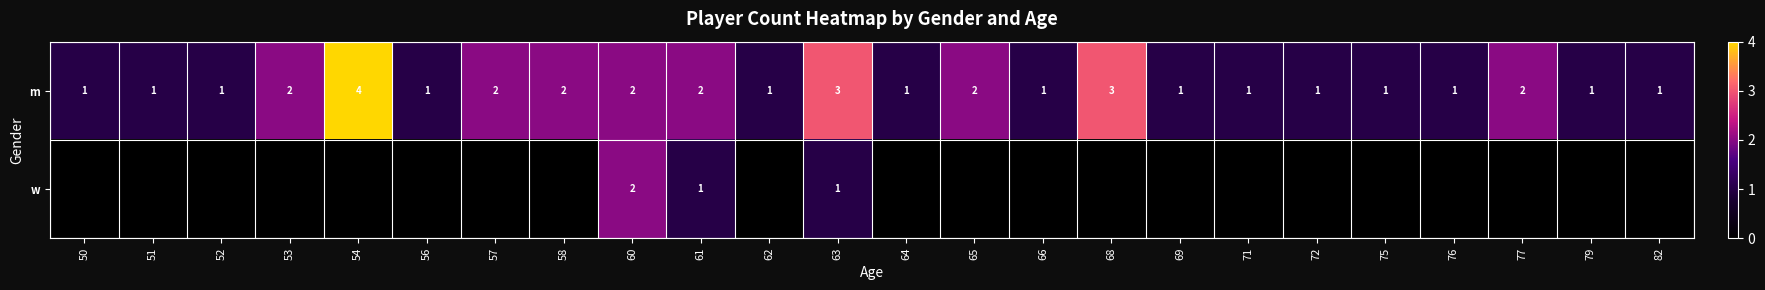

Rank the series at 61 from highest to lowest value.

m, w